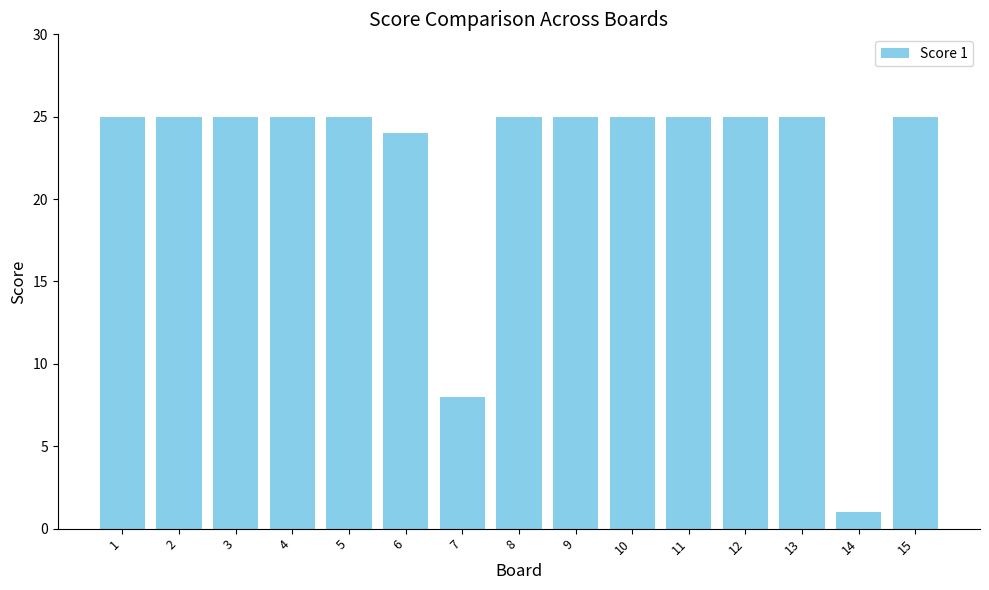

Approximately how many times larger is the value at 4 compared to 8?

1.0